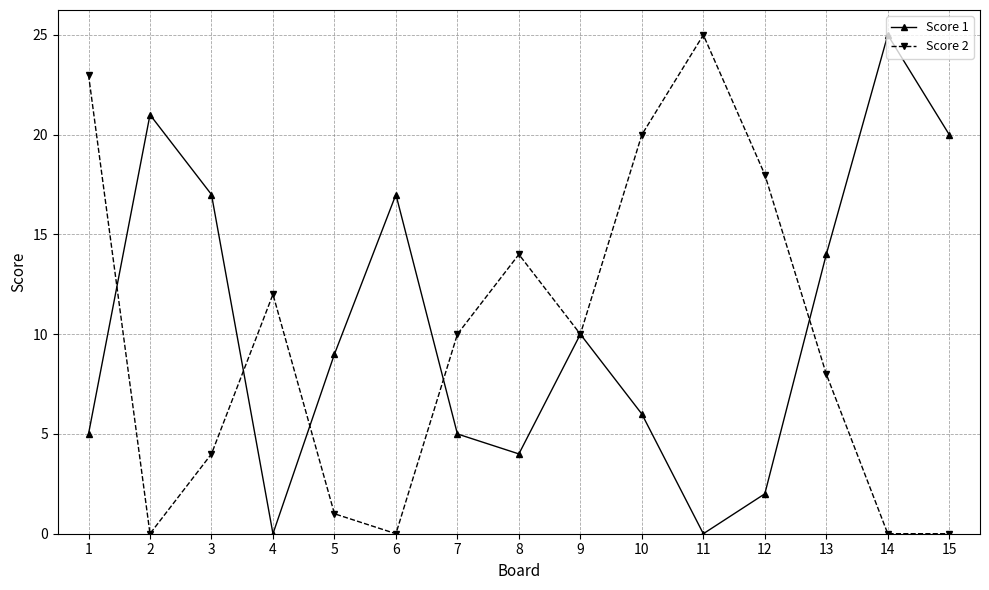

Count the number of data series in this chart.

2